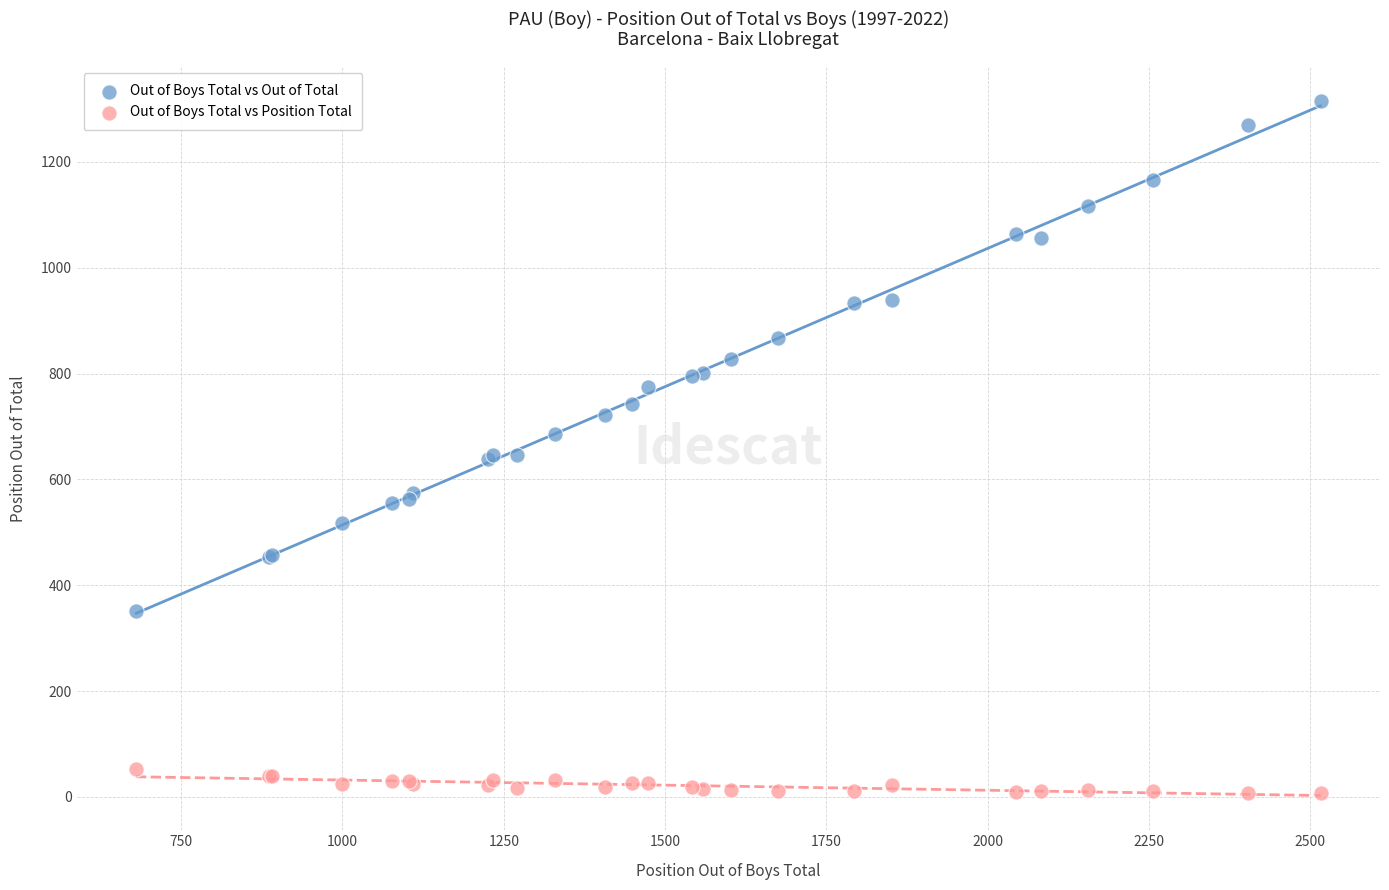

What is the X range (max minus min) for the scatter plot?

1836